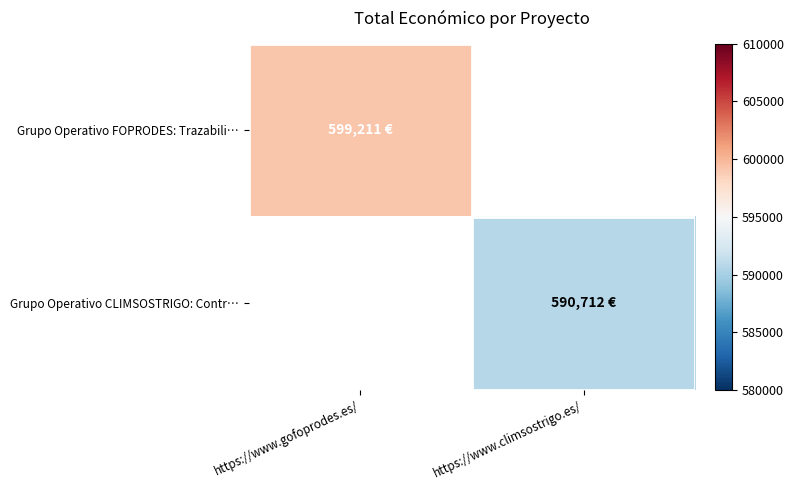

At how many categories does at least one series exceed 596382?

1